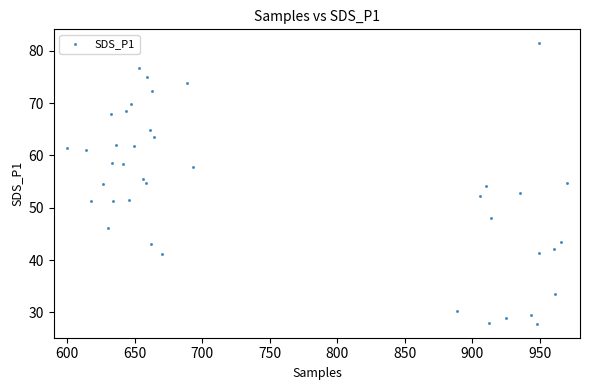

What is the range of X values (max minus min)?

370.0